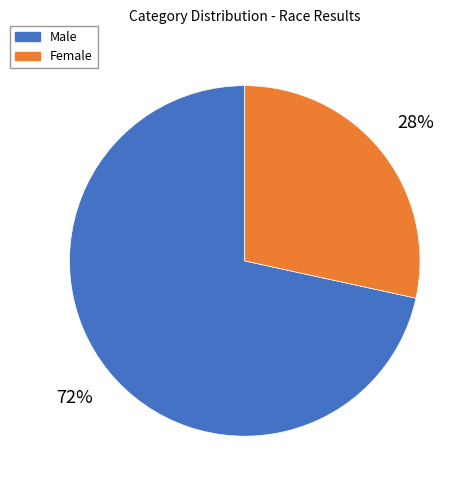

True or false: Male accounts for 72% of the total.

True